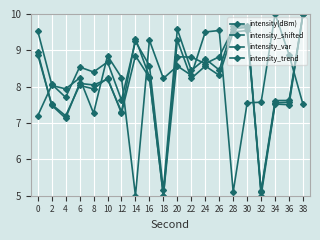

True or false: intensity(dBm) has a value of 11.2 at 8.

False